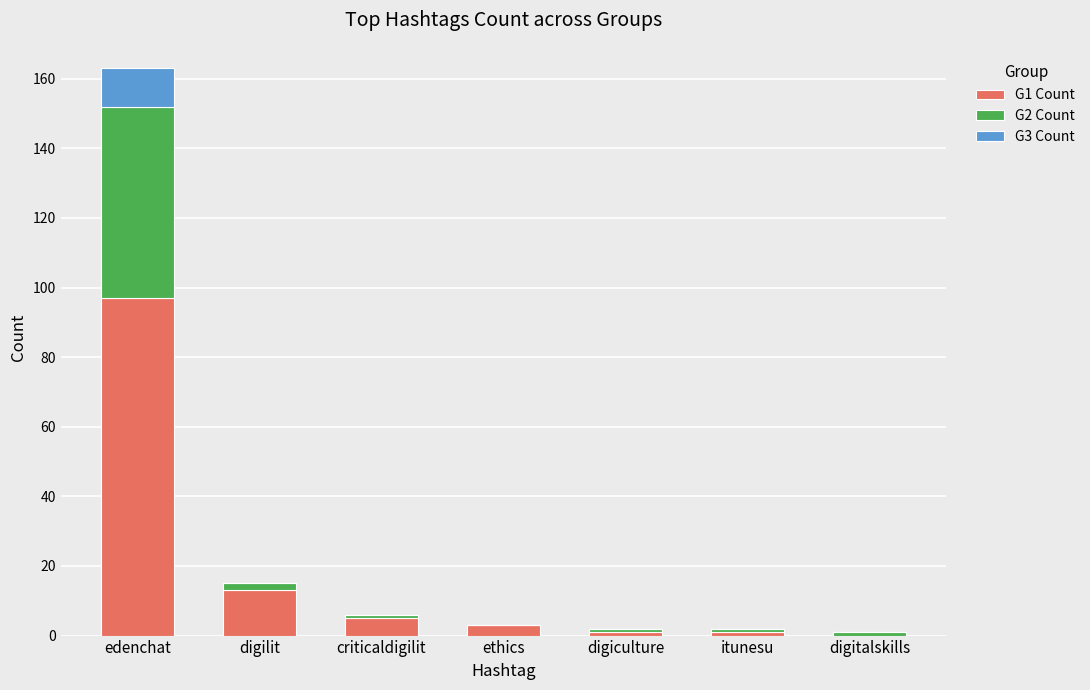

At which category is the sum across all series the highest?

edenchat